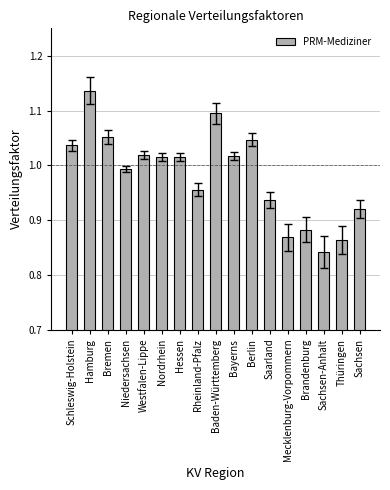

What is the difference between the maximum and minimum values?

0.3